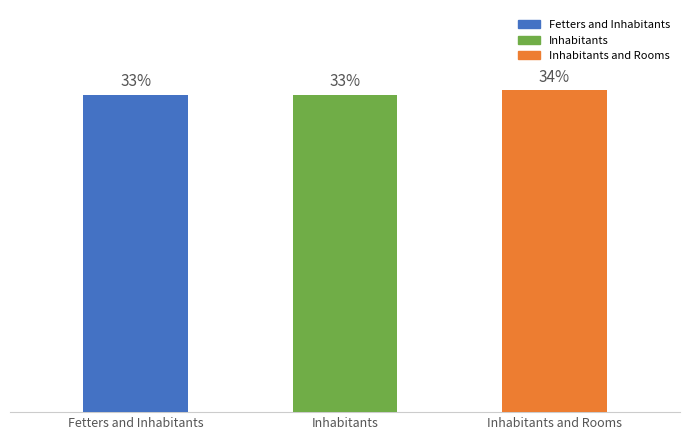

Does the chart contain any negative values?

No